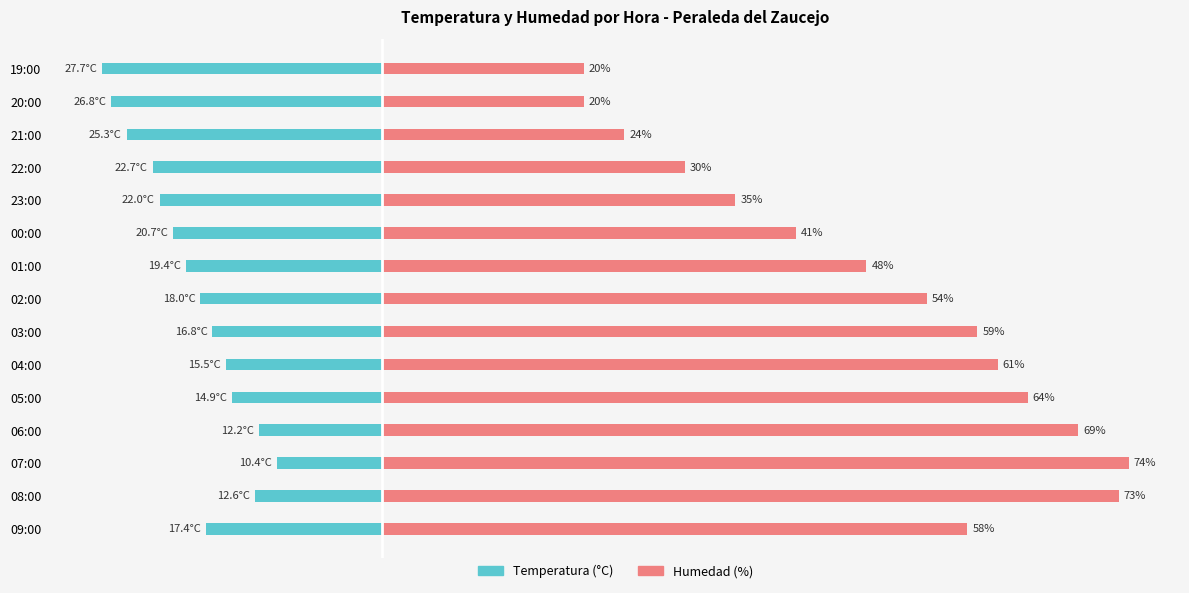

Is it true that Humedad (%) equals 18.3 at 03:00?

False